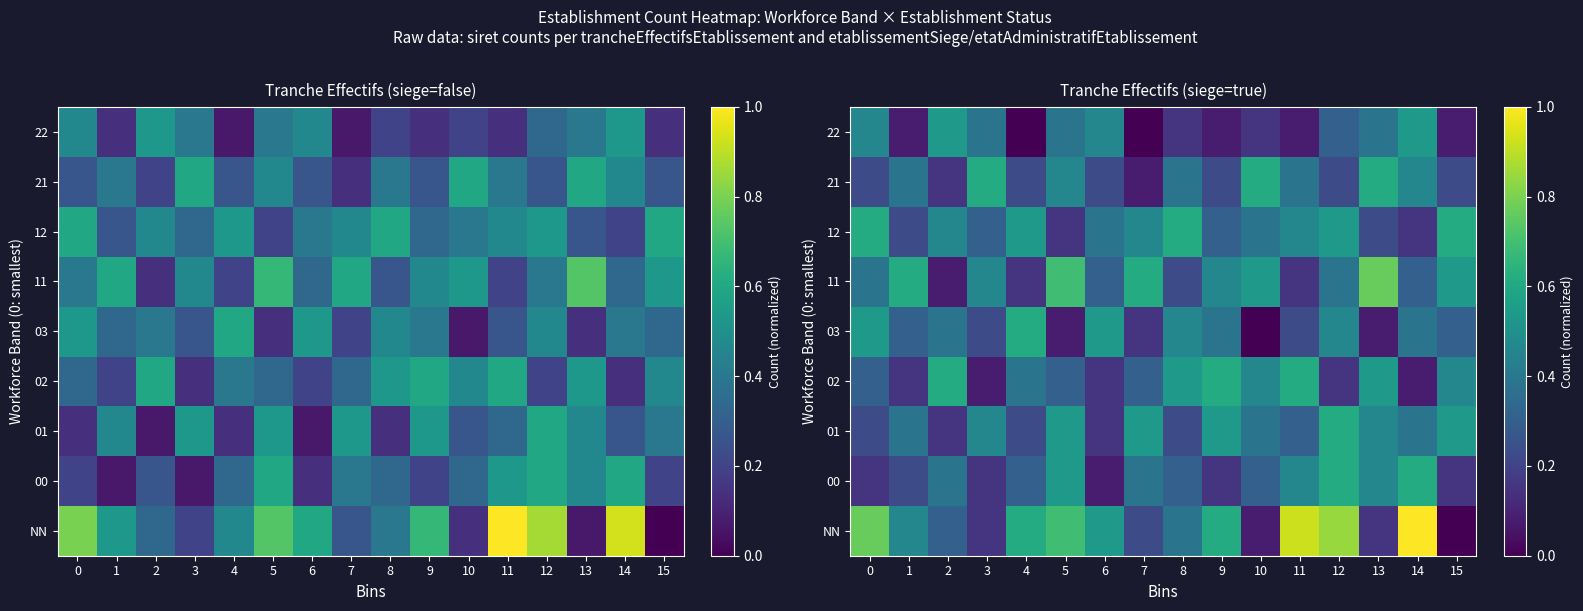

List the series in order of their peak value, highest first.

NN, 11, 00, 01, 02, 03, 12, 21, 22